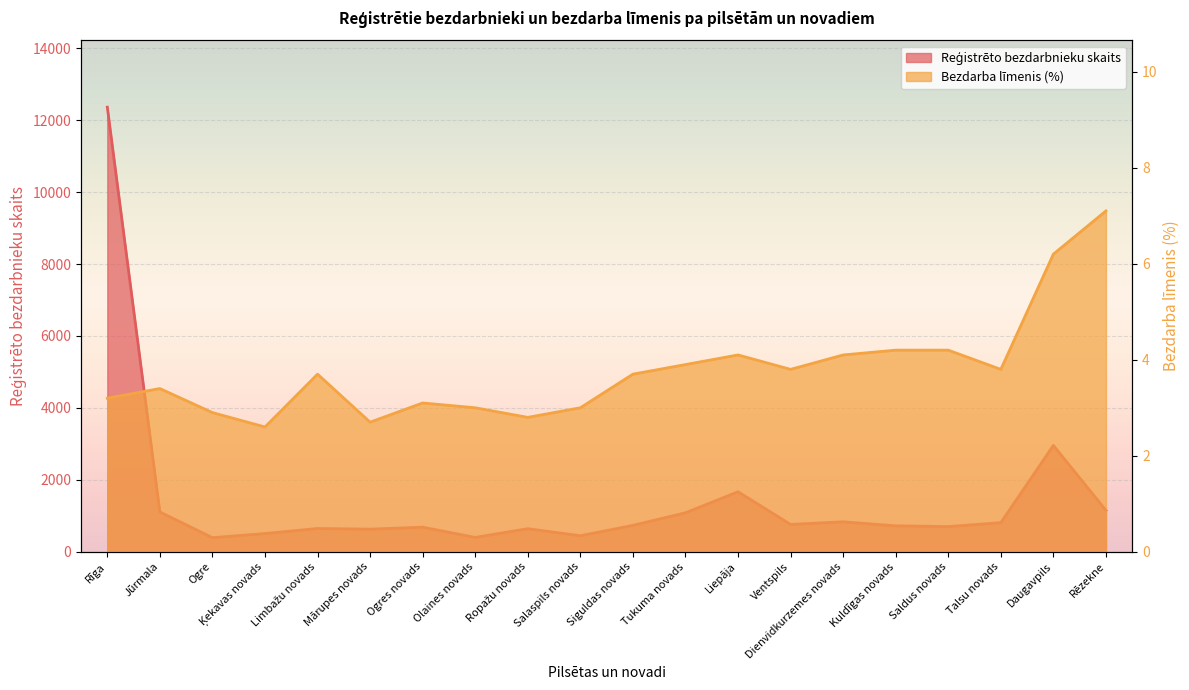

What is the sum of the Bezdarba līmenis (%) values at Mārupes novads and Limbažu novads?

6.4